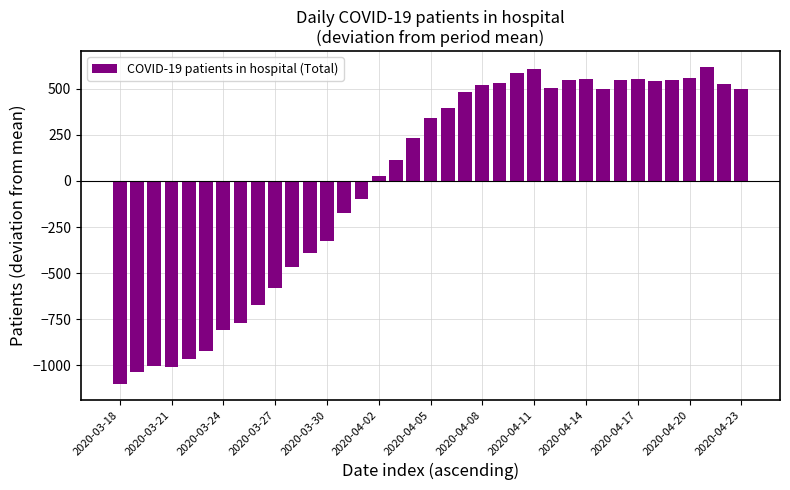

What is the value of the 26th bar from the left?

505.2